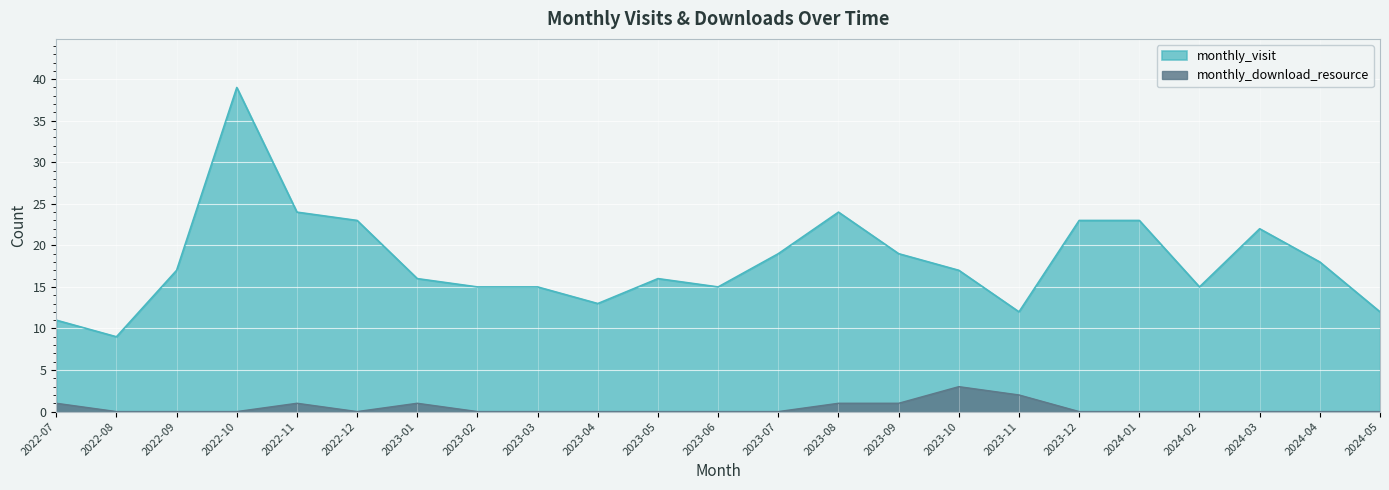

Which series has the widest spread of values?

monthly_visit